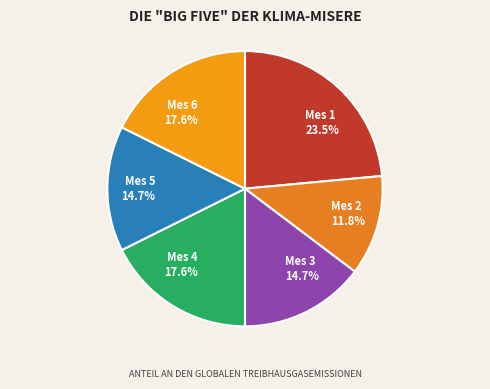

Between Mes 3 and Mes 1, which is larger?

Mes 1